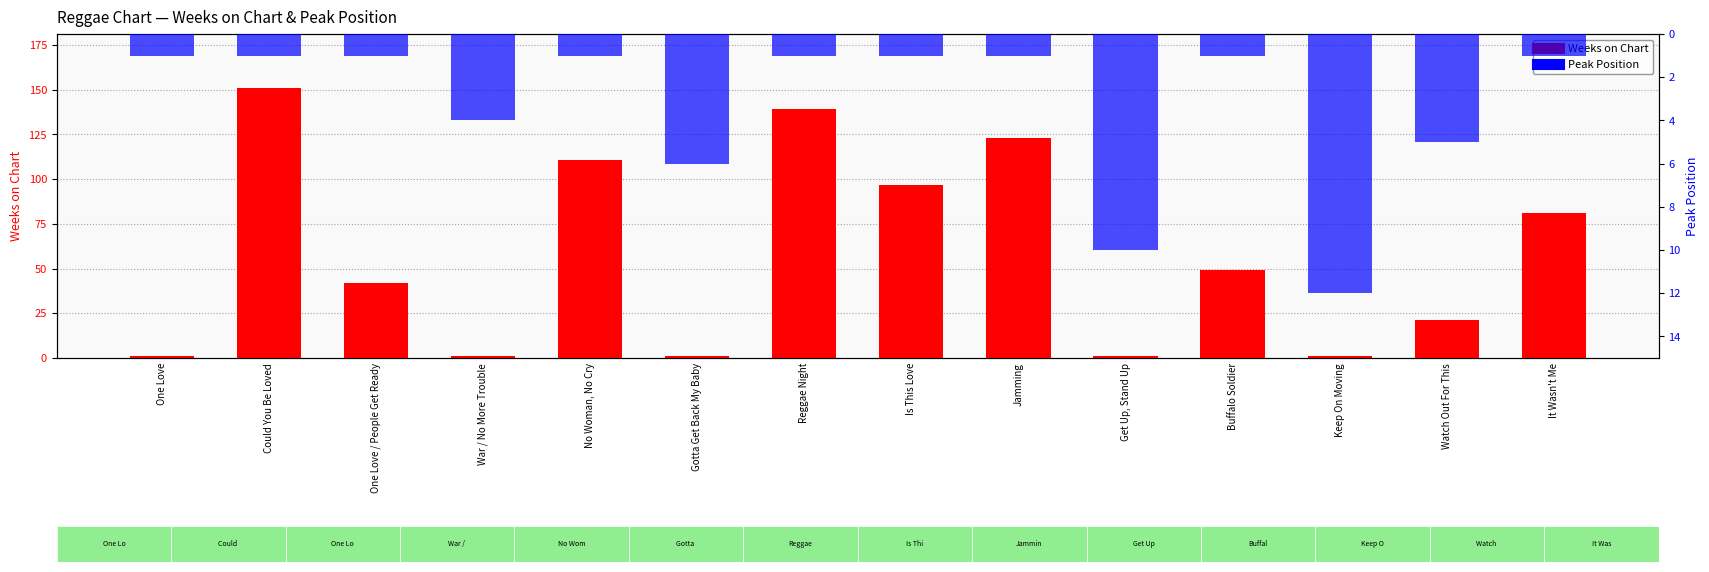

How many values in the Peak Position series exceed 1?

5